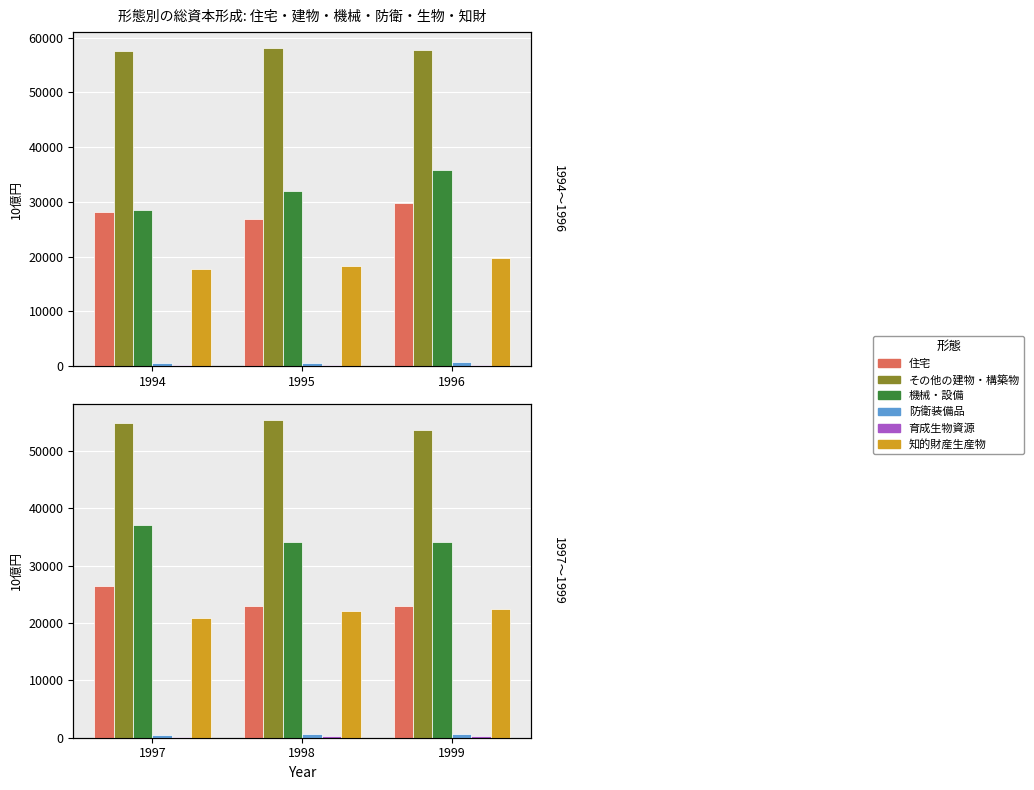

What is the highest value of the 知的財産生産物 series?

22360.9